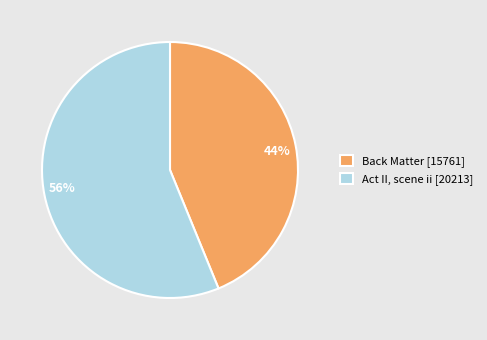

Does Act II, scene ii [20213] account for over 50% of the chart?

Yes